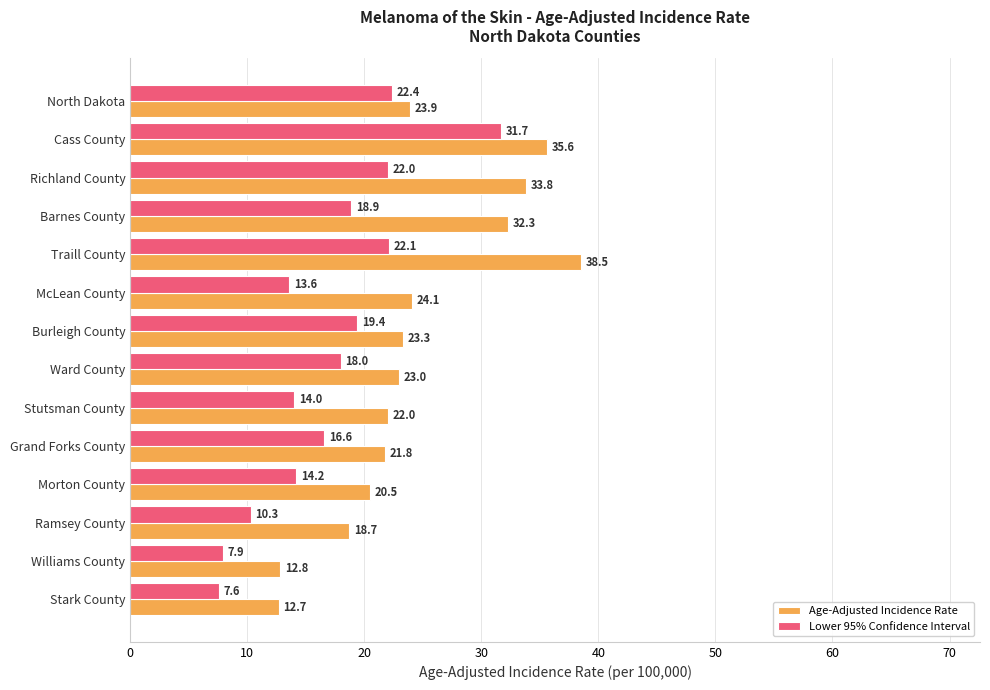

Which category has the highest value in the Age-Adjusted Incidence Rate series?

Traill County